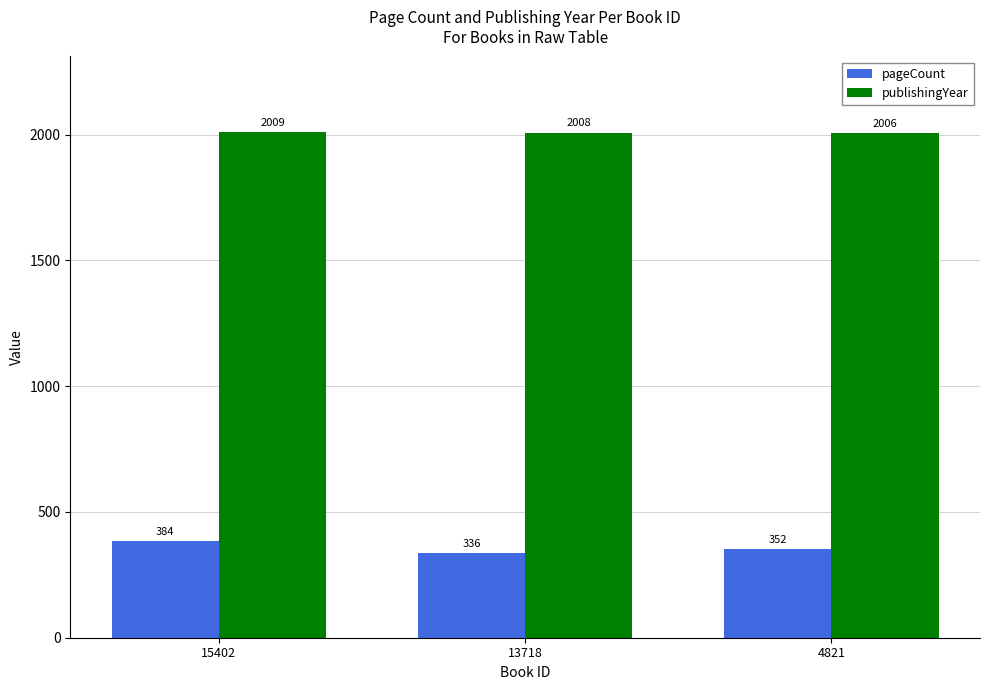

How many data points does each series have?

3